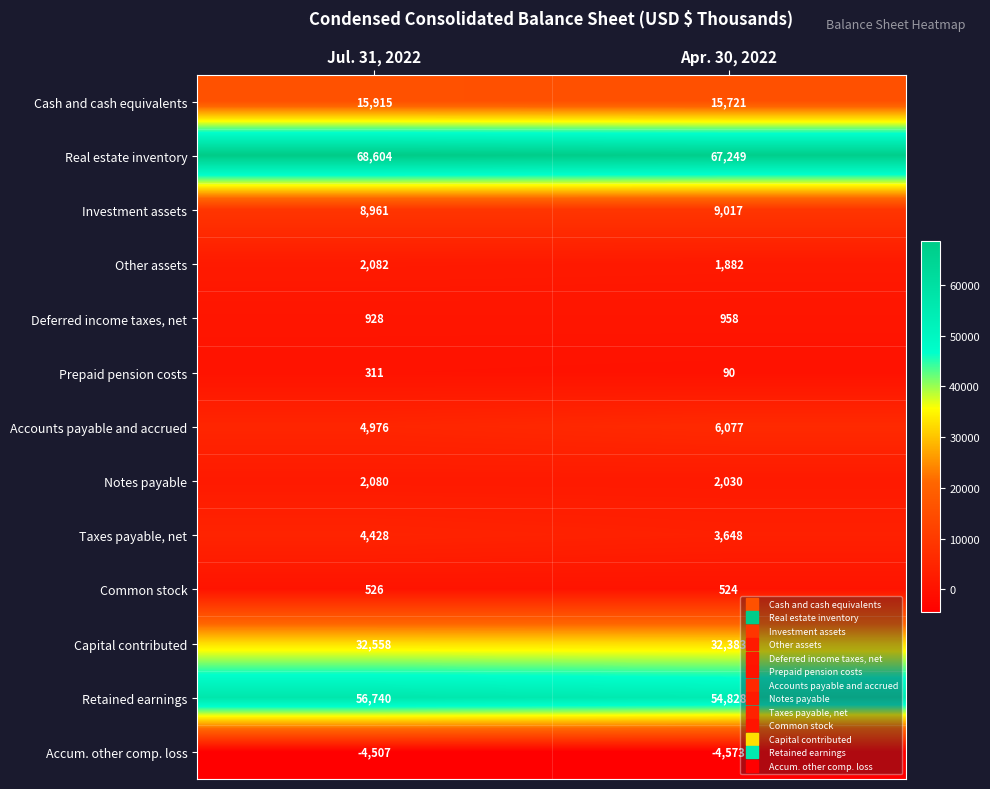

What is the smallest value displayed?

-4573